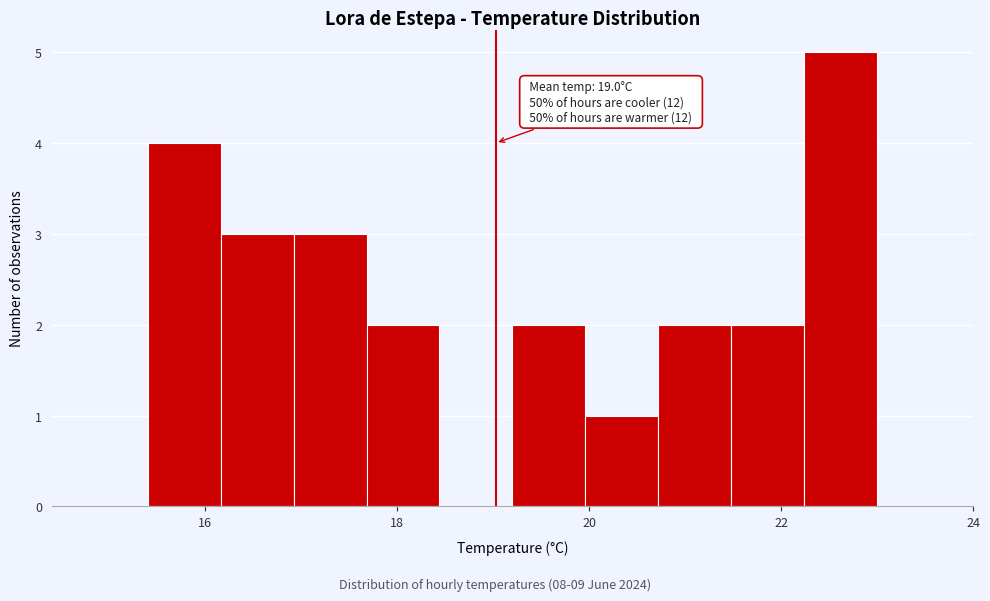

Around what value on the x-axis is the tallest bar? Give the approximate position of its centre, as read against the axis.

22.6